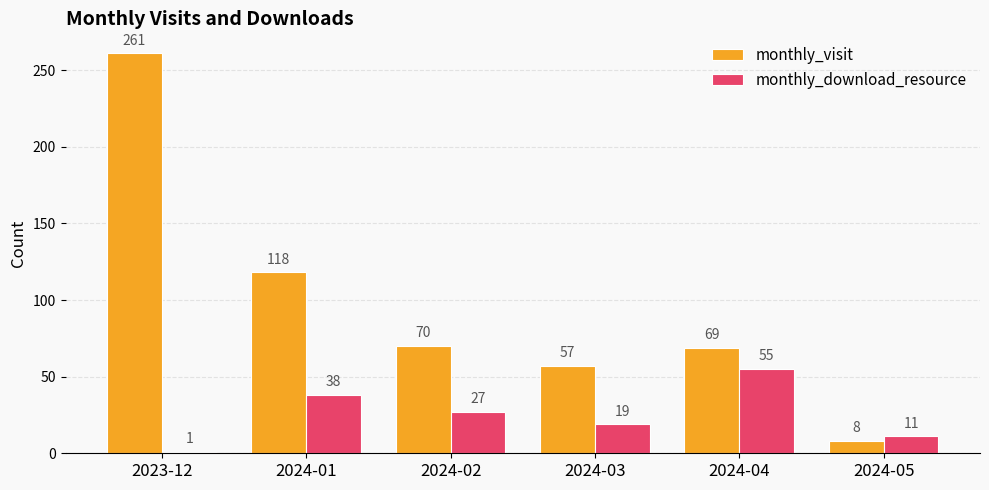

At which label does monthly_visit first exceed 70?

2023-12